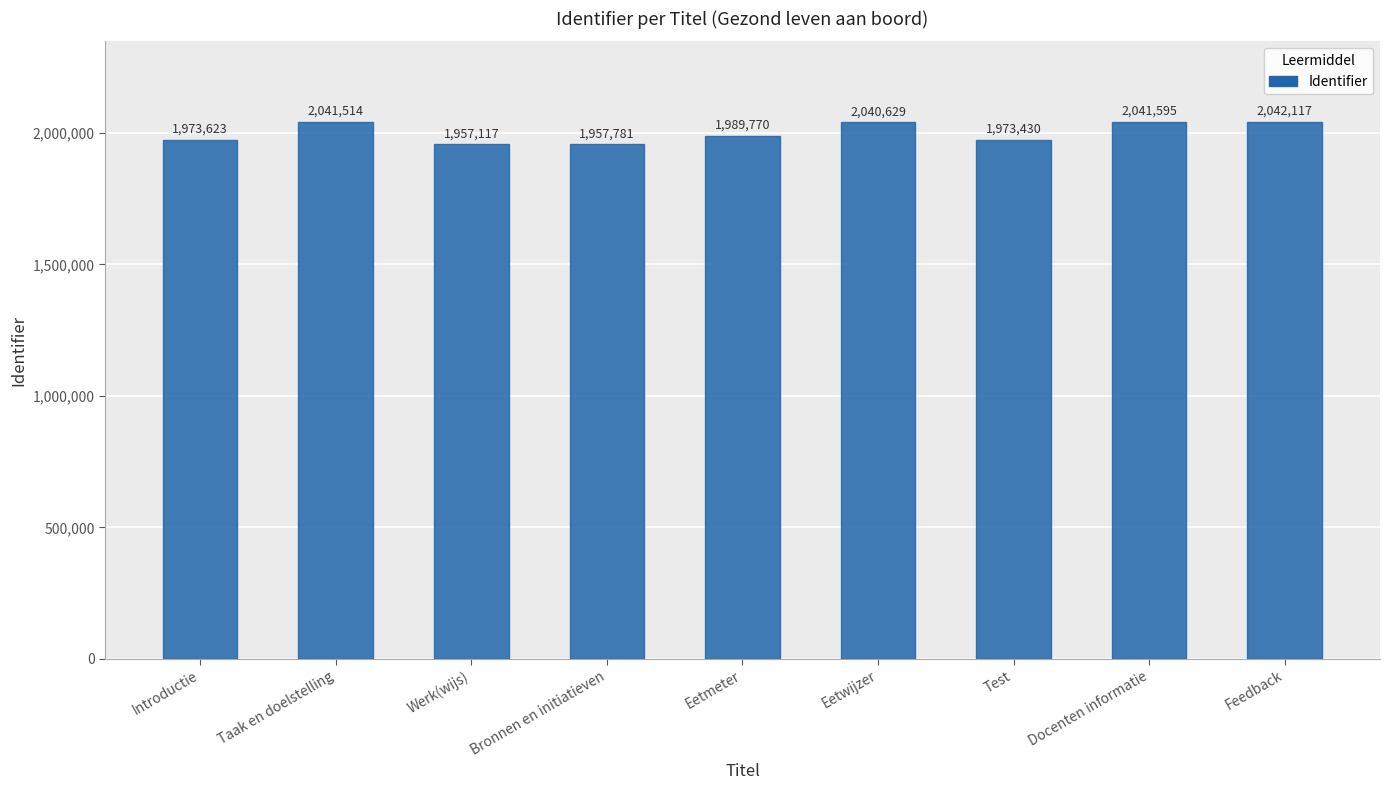

What is the difference between the maximum and minimum values?

85000